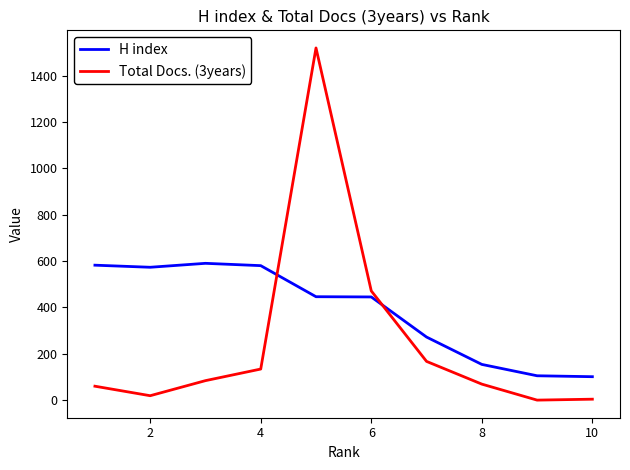

Rank the series by their maximum value, from highest to lowest.

Total Docs. (3years), H index